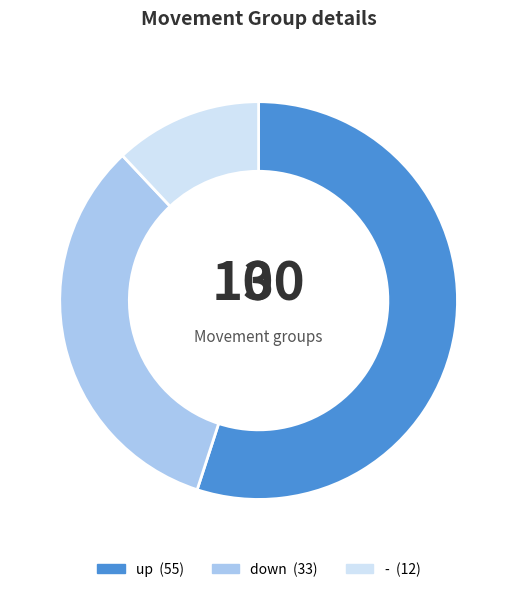

What is the largest slice in the pie chart?

up